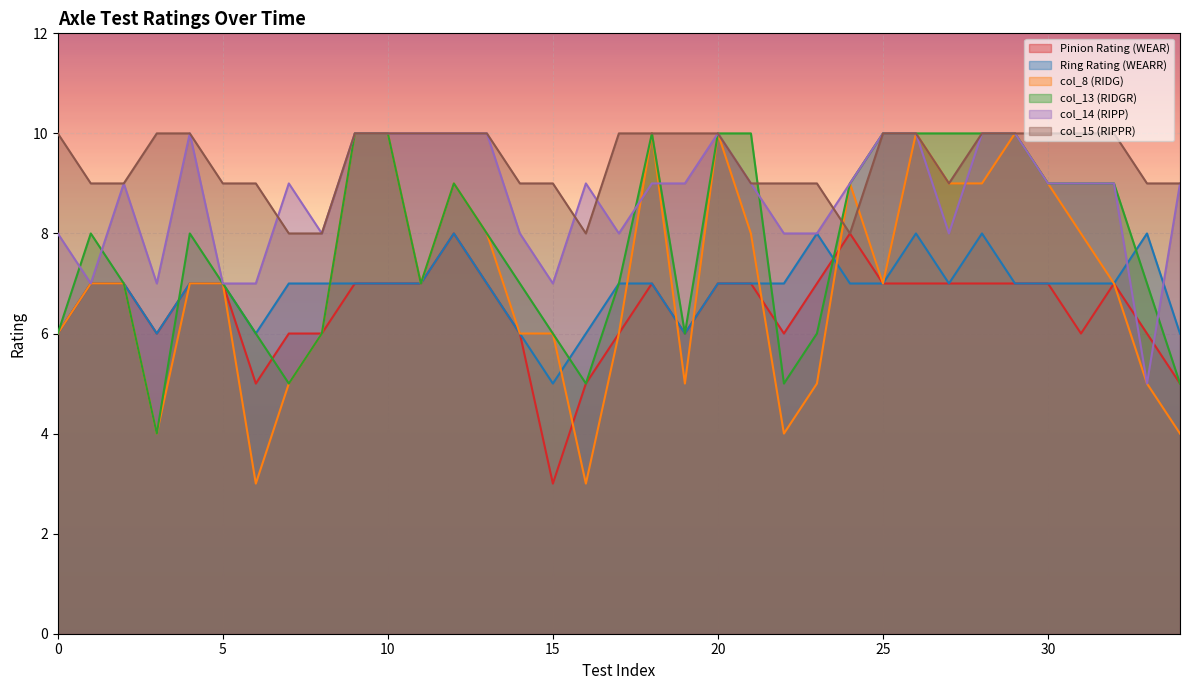

Which series has the largest range (max minus min)?

col_8 (RIDG)